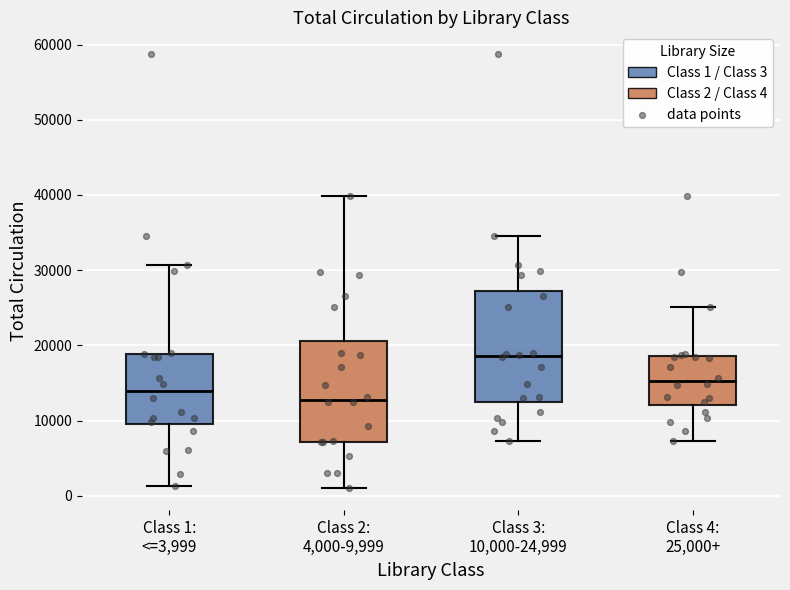

Where is the lower edge of the box for Class 1: <=3,999 on the y-axis? The values are not printed on the chart, so give them approximately, as read against the axis.

10000